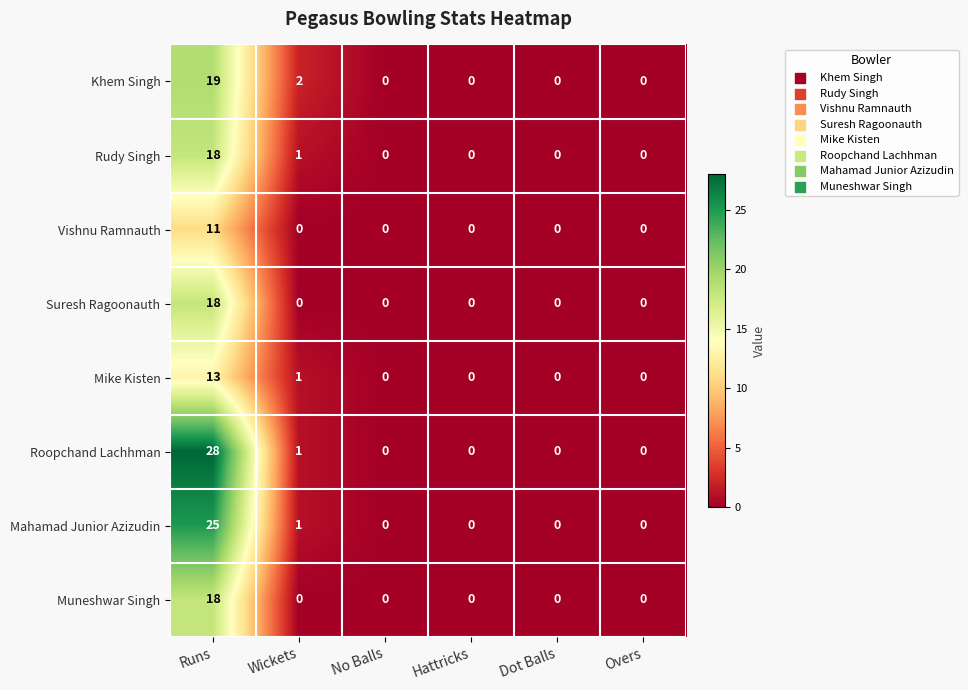

The Mahamad Junior Azizudin series shows 0 at Overs. True or false?

True